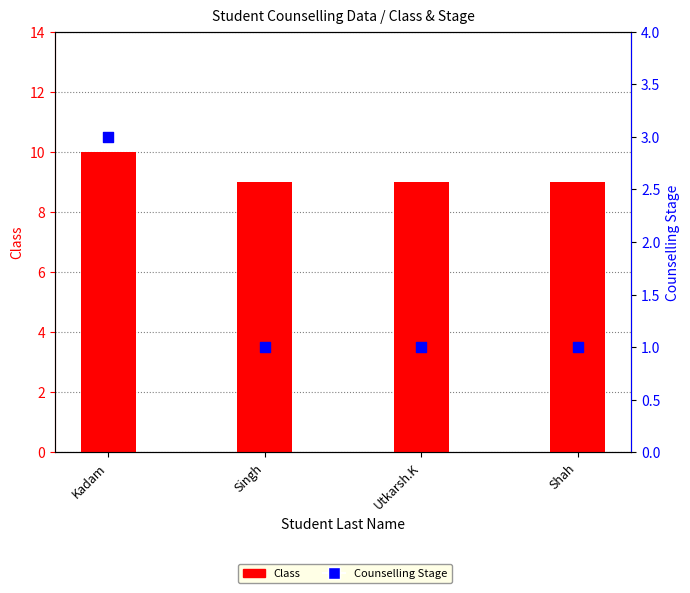

Which series contains the highest Y value?

Class